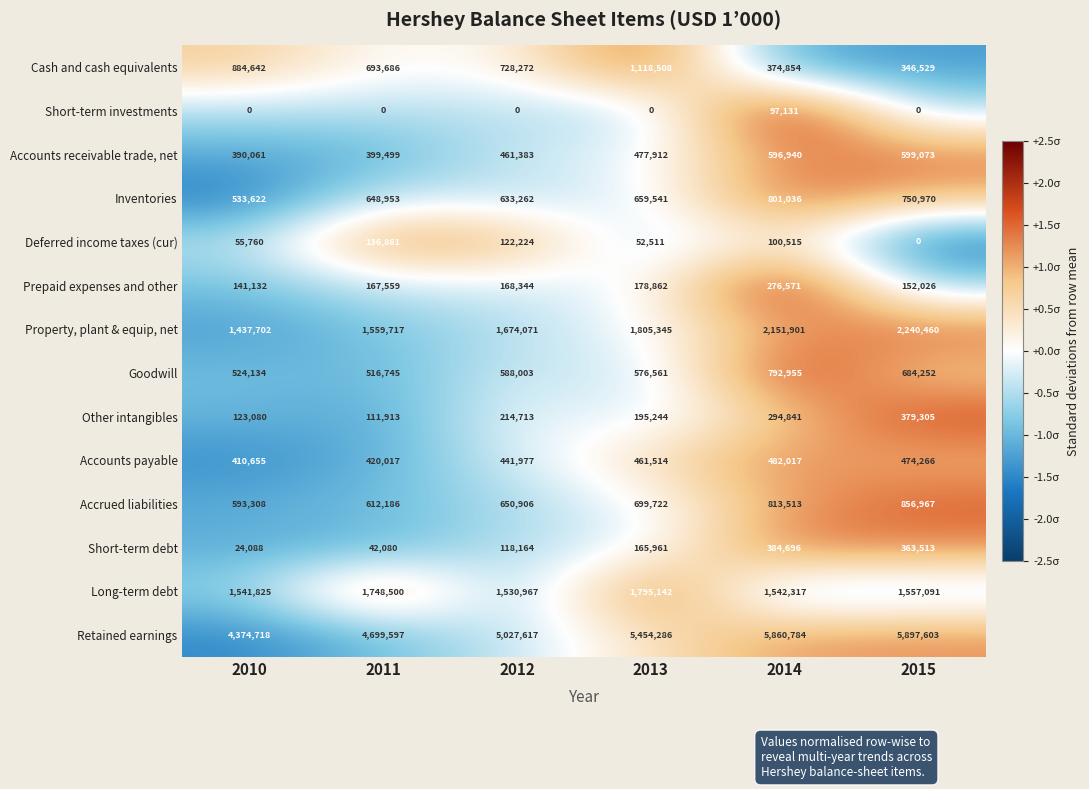

What is the greatest value displayed?

5897603